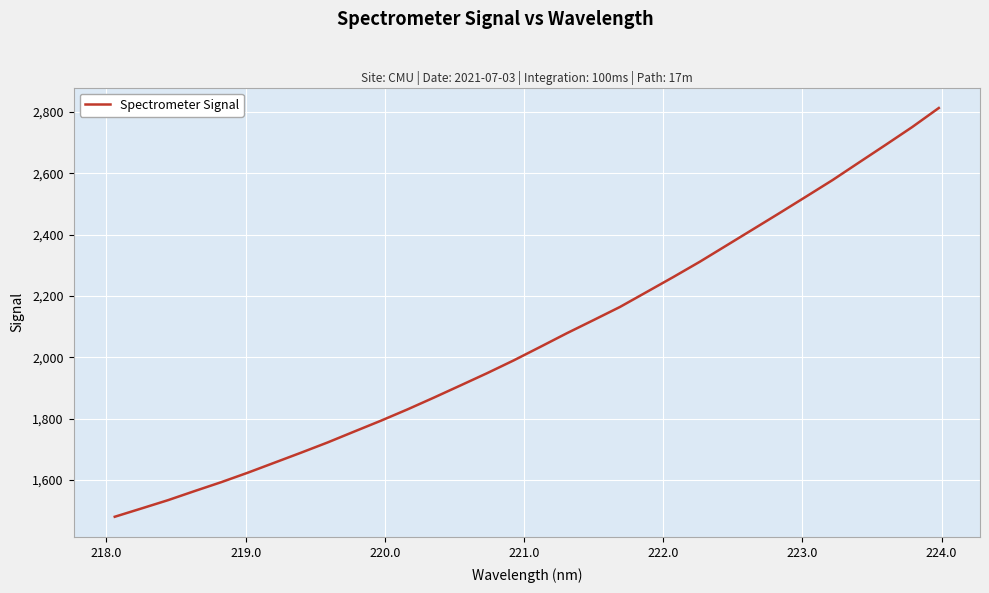

What is the difference between the maximum and minimum values?

1333.8